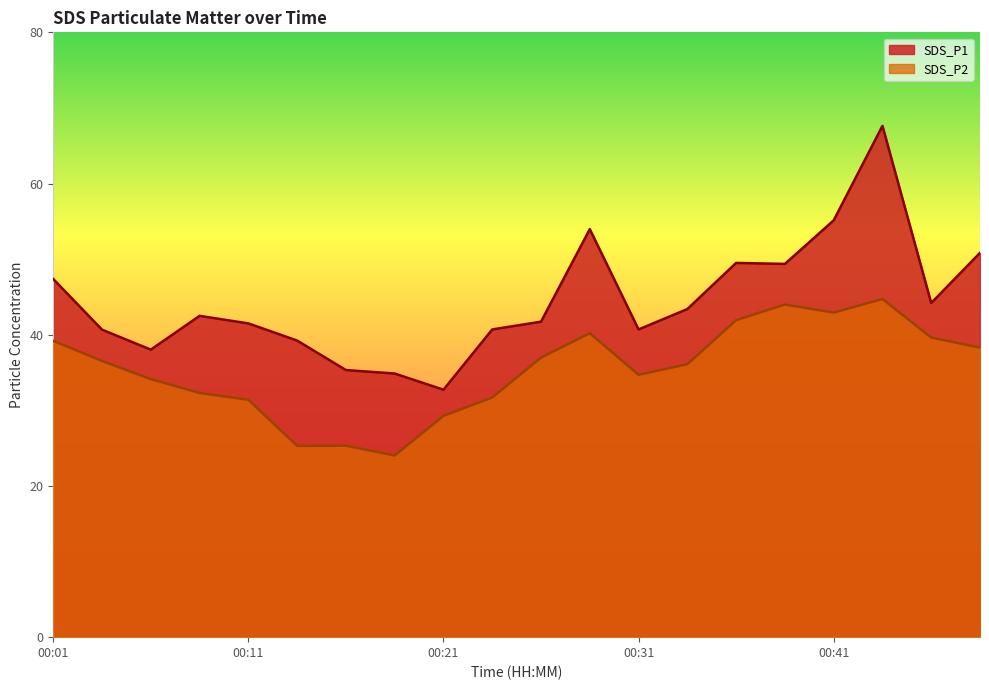

What is the total value across all series at 00:09?

74.8